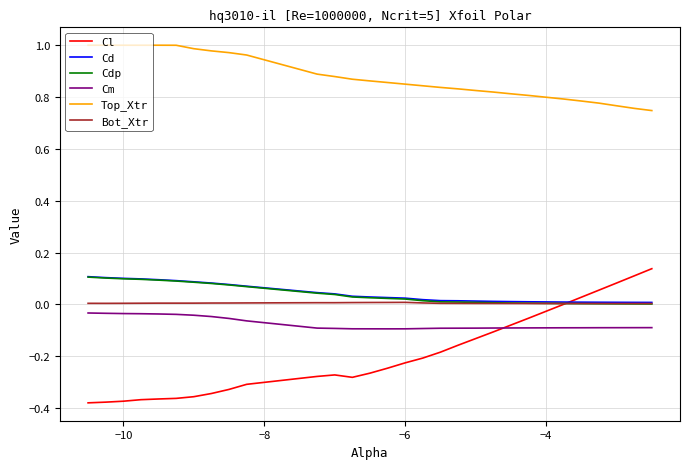

True or false: Cm and Cd cross at least once.

False